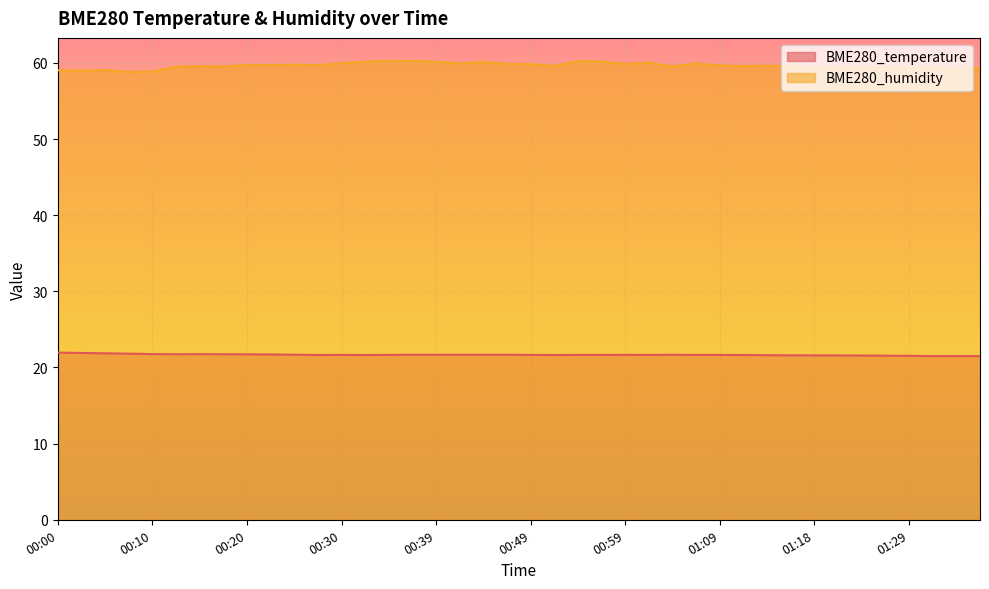

True or false: BME280_humidity has a value of 60.3 at 00:34.

True